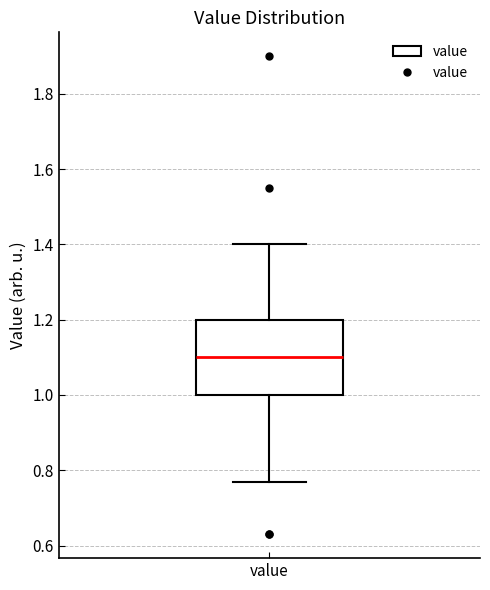

Transcribe this box plot: give where the median line is, the range the box spans, and where the two whiskers end, as read against the y-axis. The values are not printed on the chart, so give them approximately, as read against the axis.

median 1.10, box 1.00 to 1.20, whiskers 0.78 to 1.40